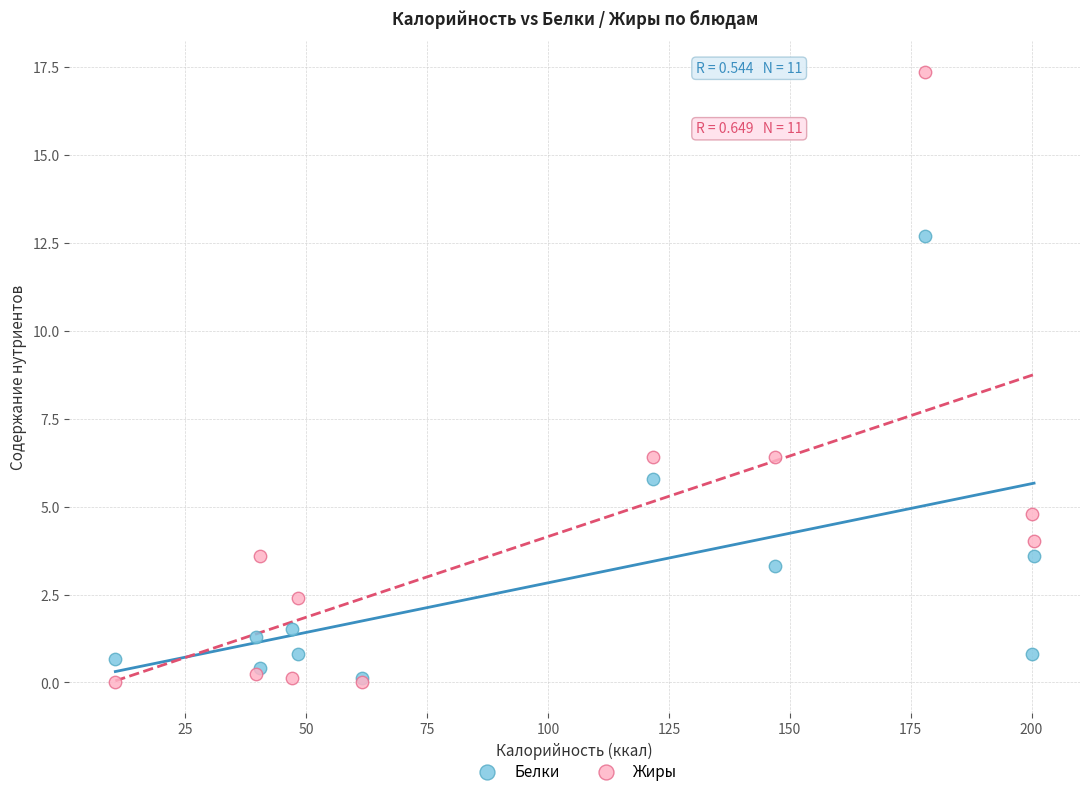

Which series contains the highest Y value?

Жиры